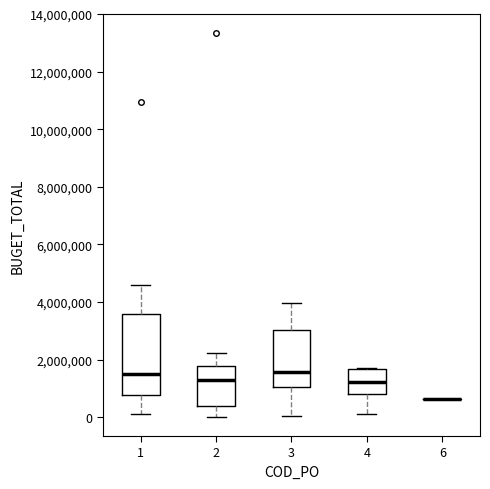

Which box is the tallest, from its lower edge to its upper edge?

1